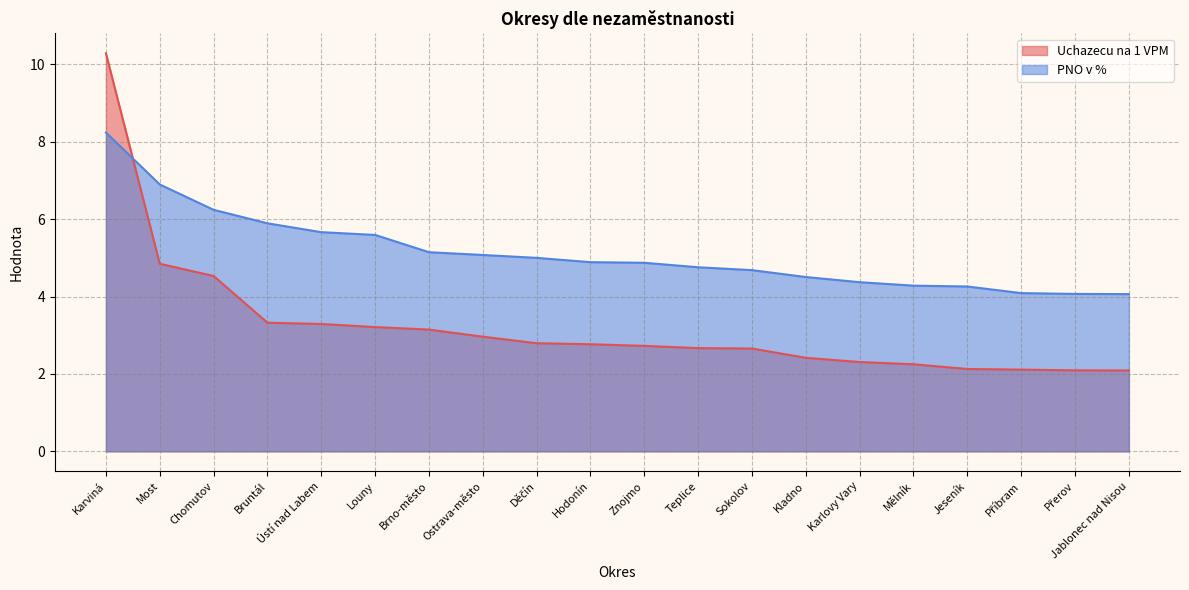

Rank the series by their average value, from lowest to highest.

Uchazecu na 1 VPM, PNO v %